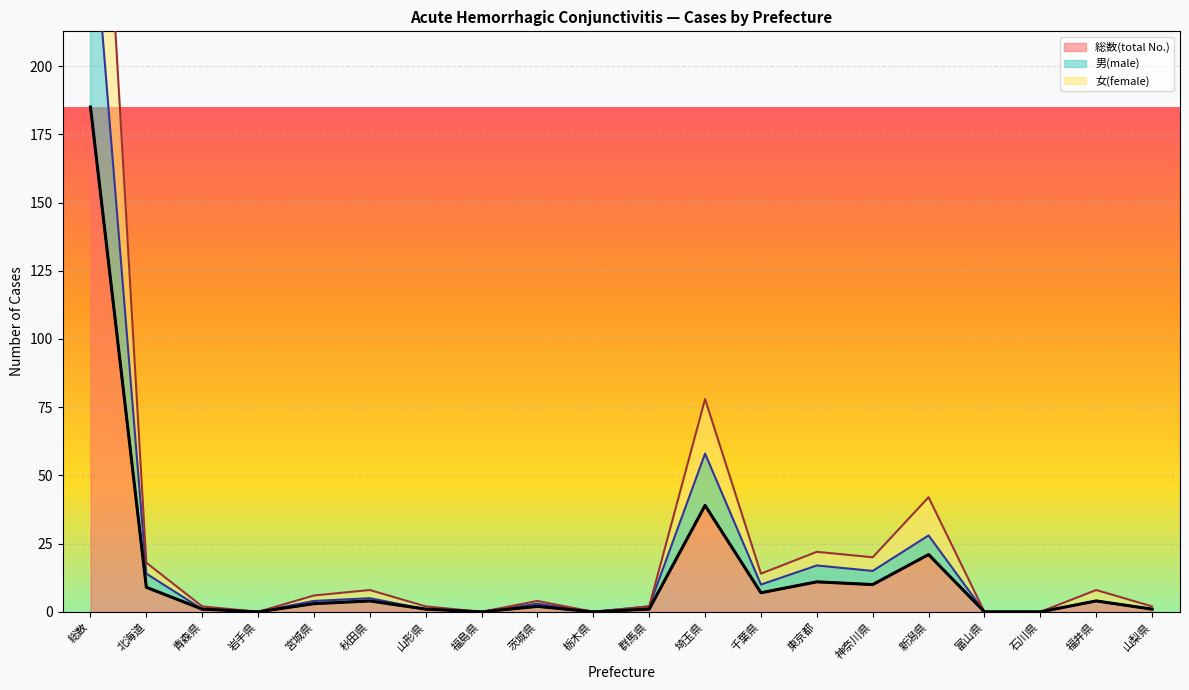

Reading left to right, what are all the values shown in this chart?

185	9	1	0	3	4	1	0	2	0	1	39	7	11	10	21	0	0	4	1